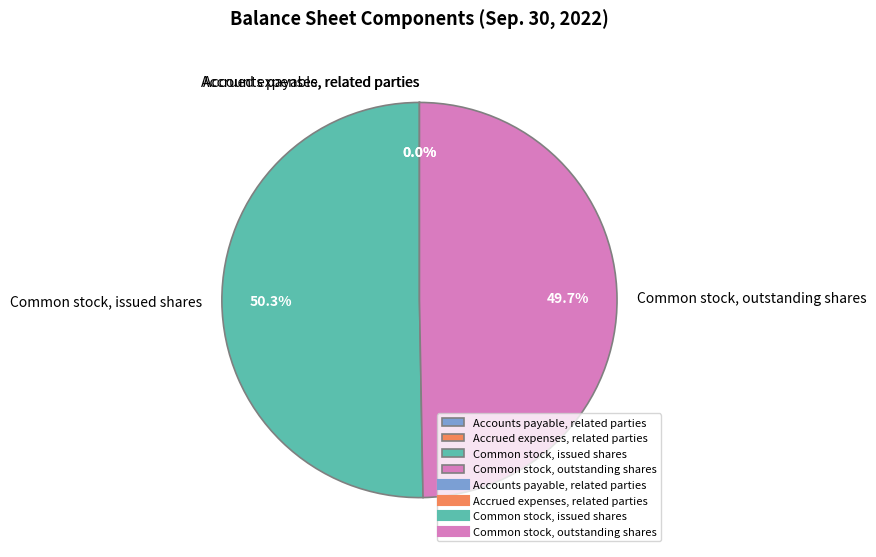

What is the largest slice in the pie chart?

Common stock, issued shares